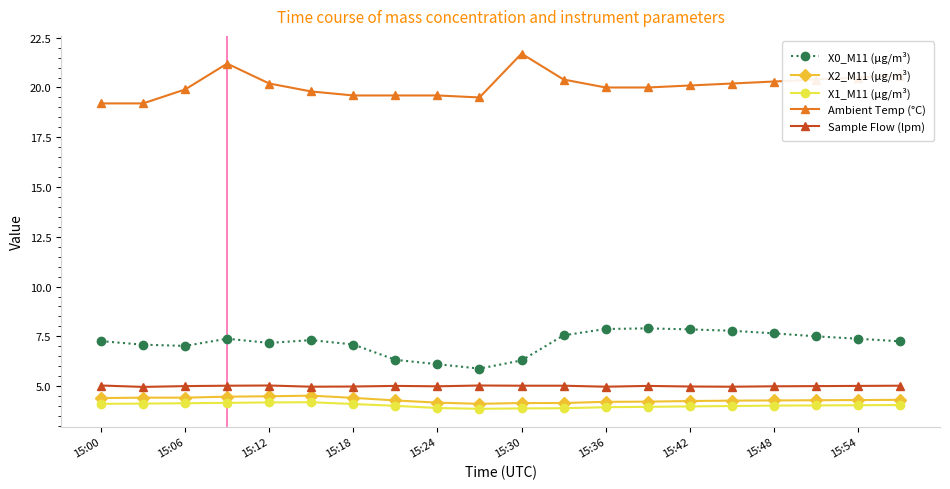

Which series has the largest total across all categories?

Ambient Temp (°C)